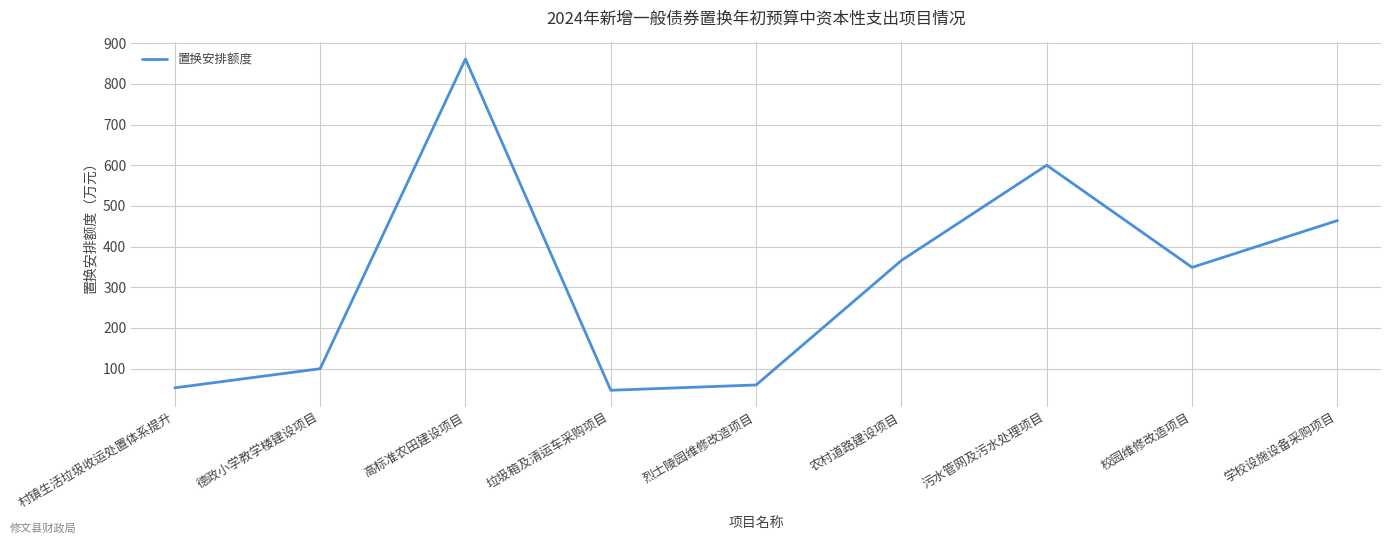

Where is the first local minimum?

垃圾箱及清运车采购项目